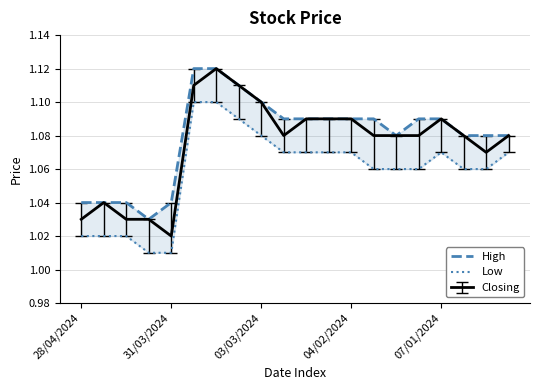

Does the chart have visible grid lines?

Yes